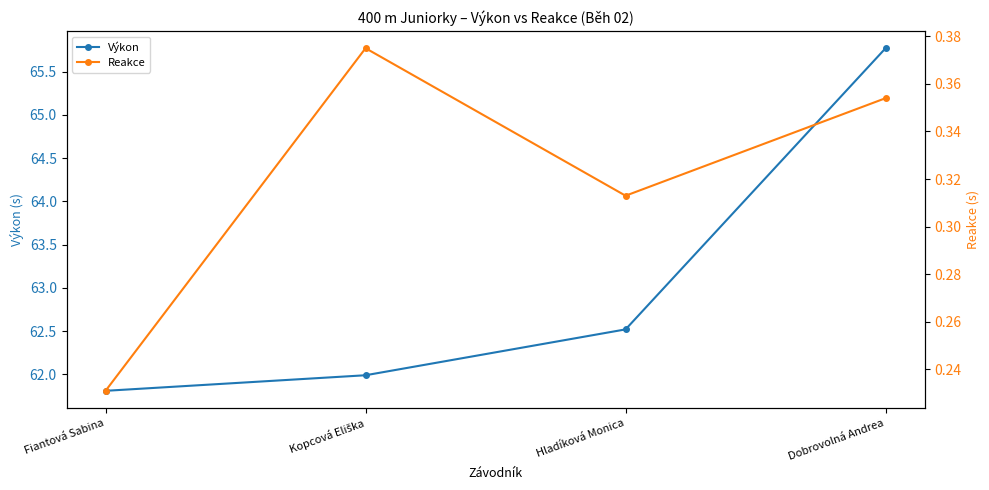

What is the label of the 2nd point from the left?

Kopcová Eliška